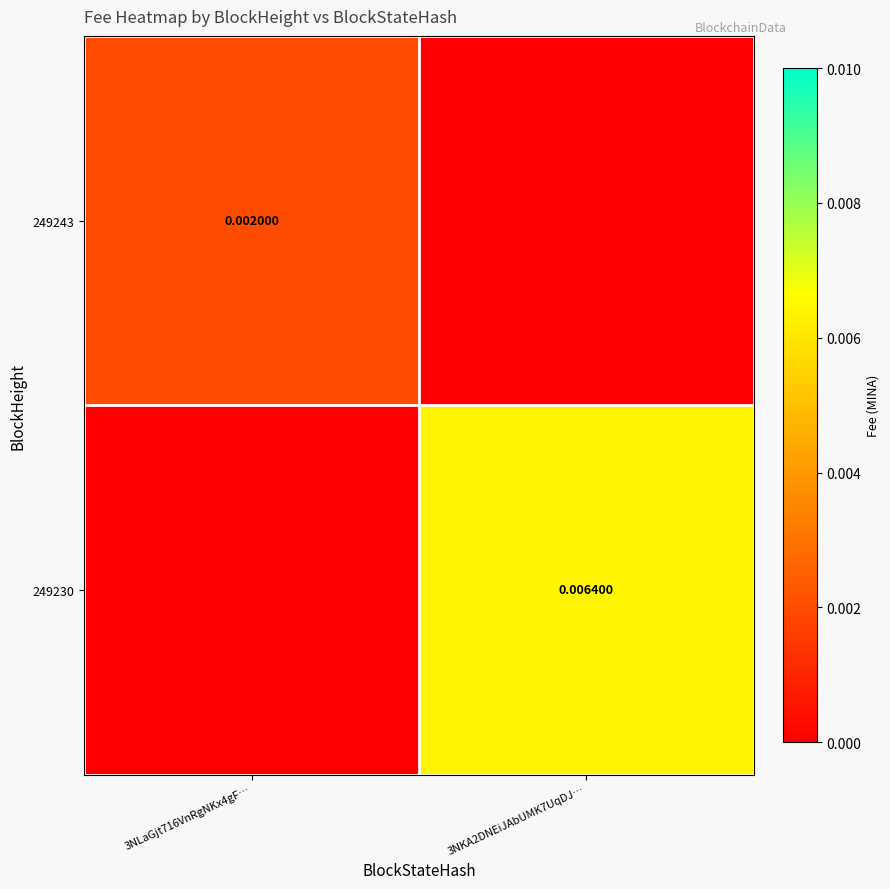

Is the value of 249243 at 3NLaGjt716VnRgNKx4gF… greater than the value of 249230 at 3NKA2DNEiJAbUMK7UqDJ…?

No